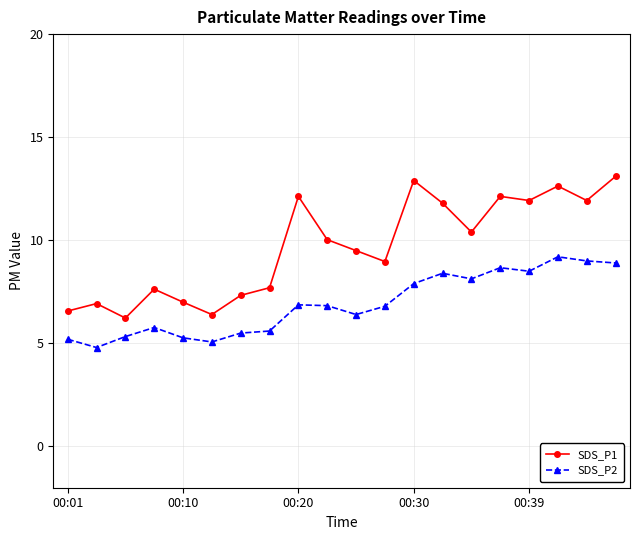

Rank the series by their maximum value, from lowest to highest.

SDS_P2, SDS_P1